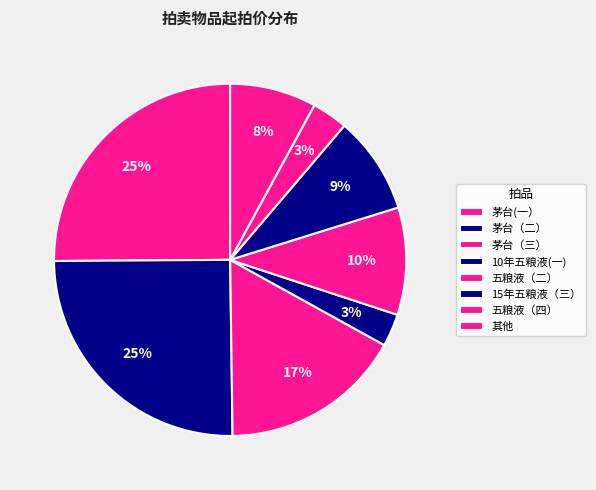

Is there any slice that represents more than half of the pie?

No